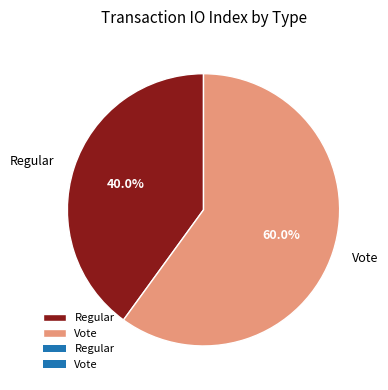

To the nearest percent, what portion does Vote represent?

60%